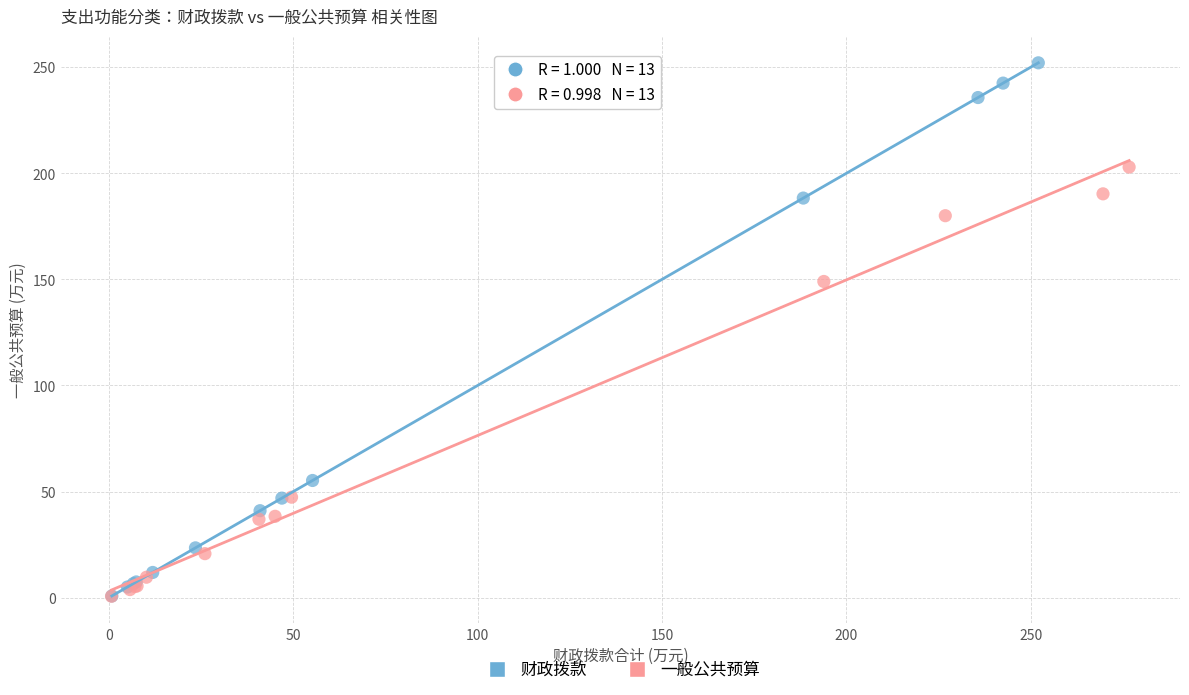

Which series has the widest spread of Y values?

财政拨款